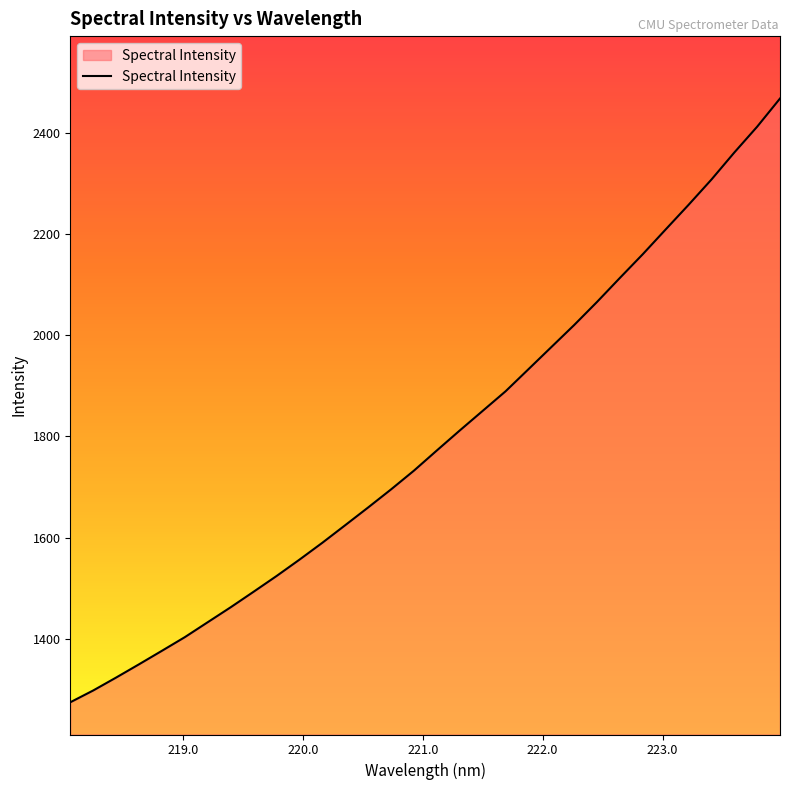

How many series are shown in this chart?

1